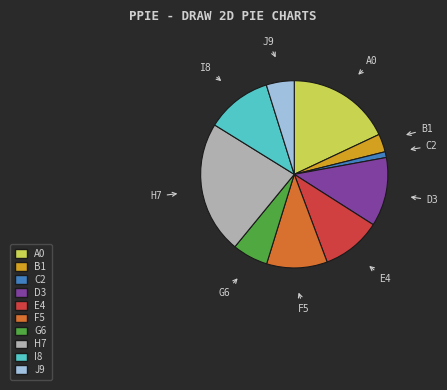

Is there any slice that represents more than half of the pie?

No